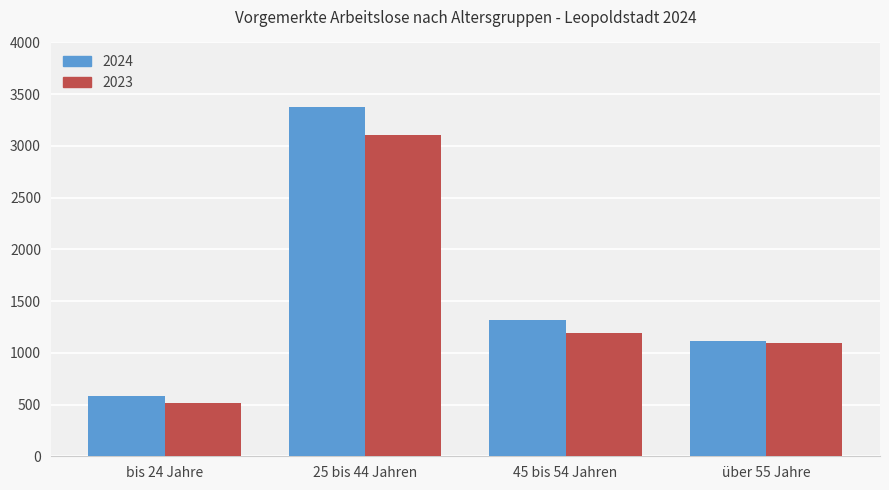

What is the difference between the 2024 values at 25 bis 44 Jahren and 45 bis 54 Jahren?

2057